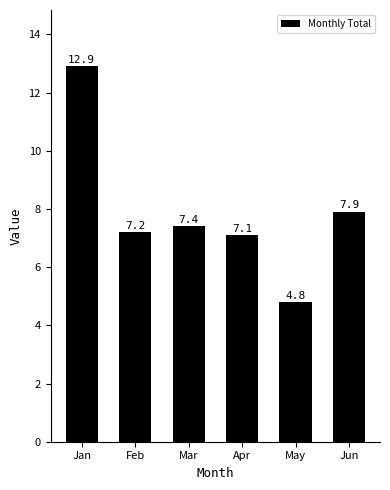

What is the change in value from Jan to May?

-8.1